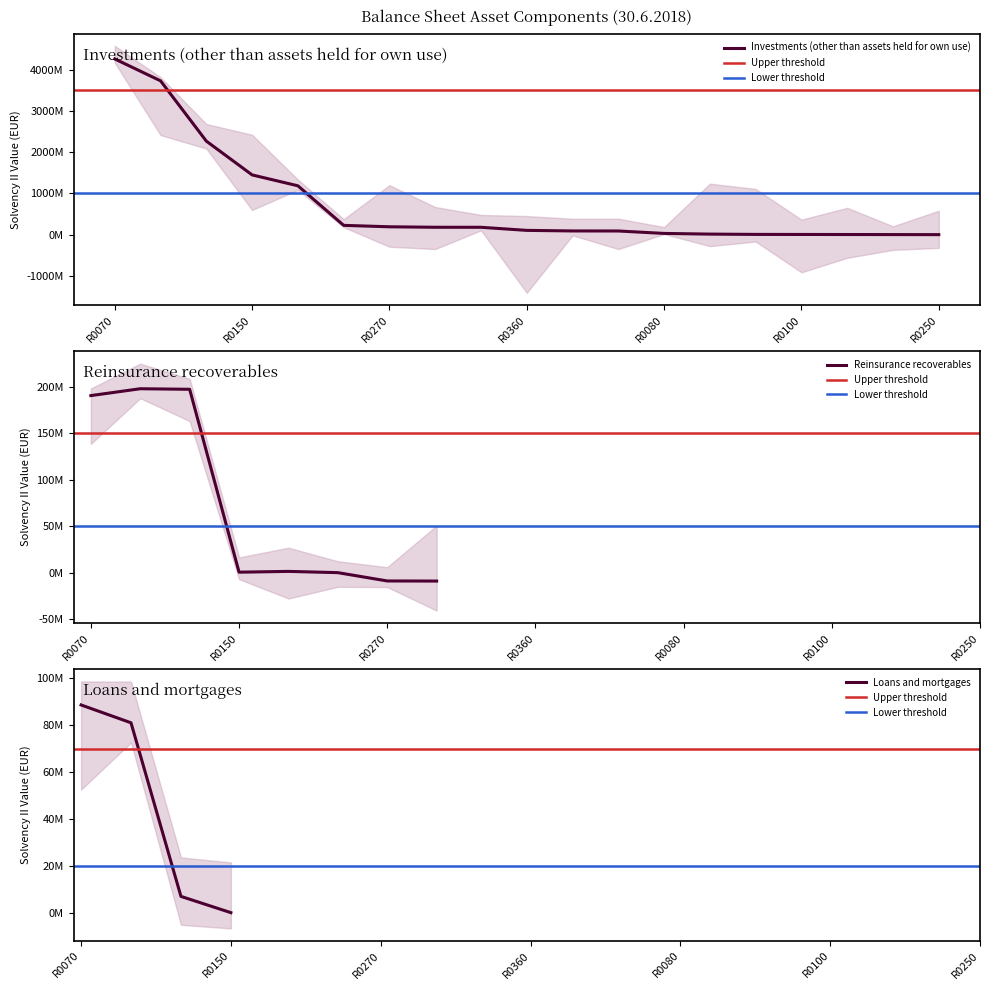

Rank the series at R0070 from lowest to highest value.

Loans and mortgages, Reinsurance recoverables, Investments (other than assets held for own use)